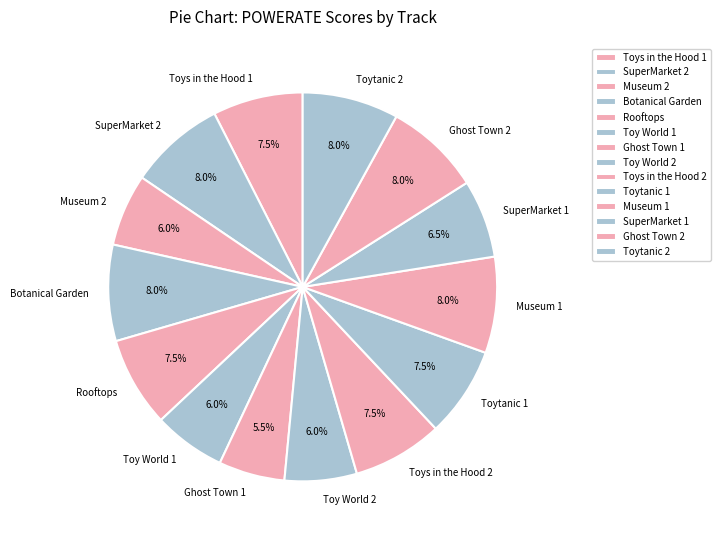

Is there a majority slice in this chart?

No